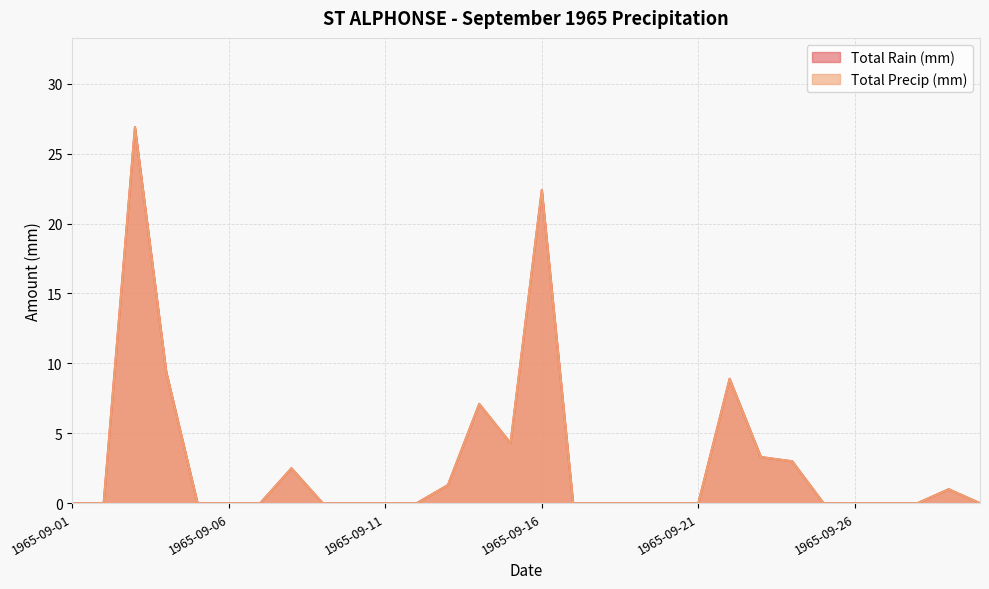

What is the difference between the Total Rain (mm) values at 1965-09-22 and 1965-09-25?

8.9